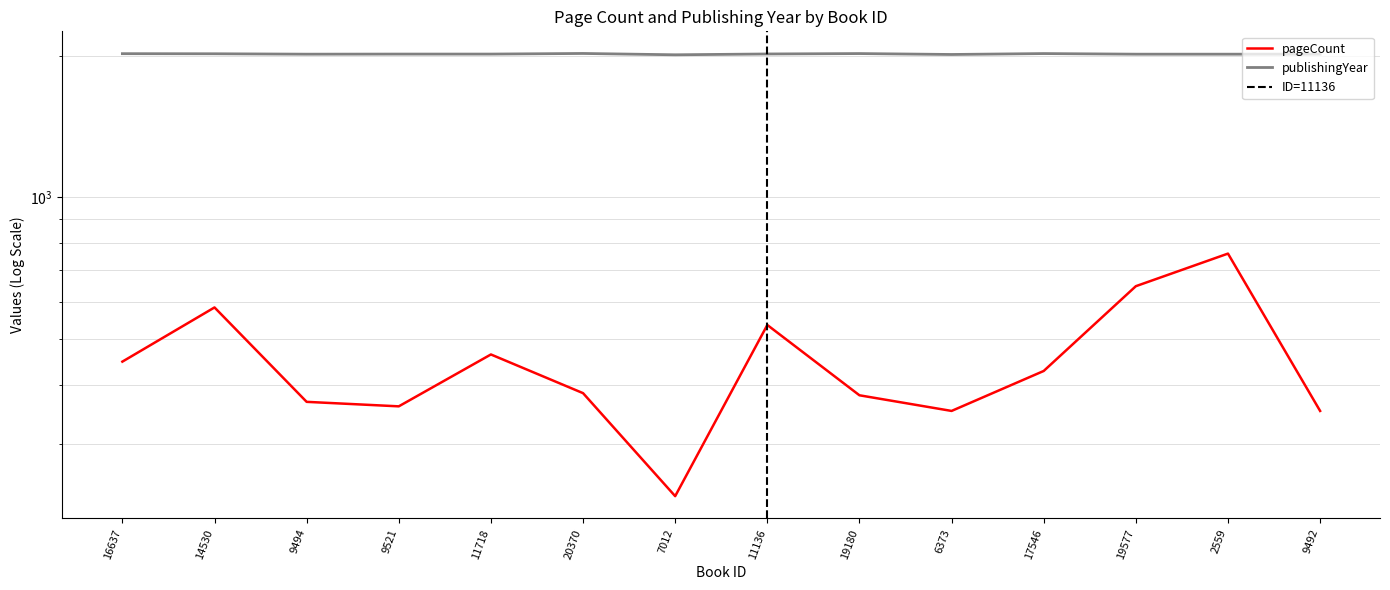

Reading right to left, list all the values displayed in this chart.

pageCount: 9492=352	2559=760	19577=648	17546=428	6373=352	19180=380	11136=536	7012=232	20370=384	11718=464	9521=360	9494=368	14530=584	16637=448
publishingYear: 9492=2016	2559=2016	19577=2016	17546=2022	6373=2013	19180=2022	11136=2018	7012=2010	20370=2023	11718=2017	9521=2017	9494=2016	14530=2020	16637=2021